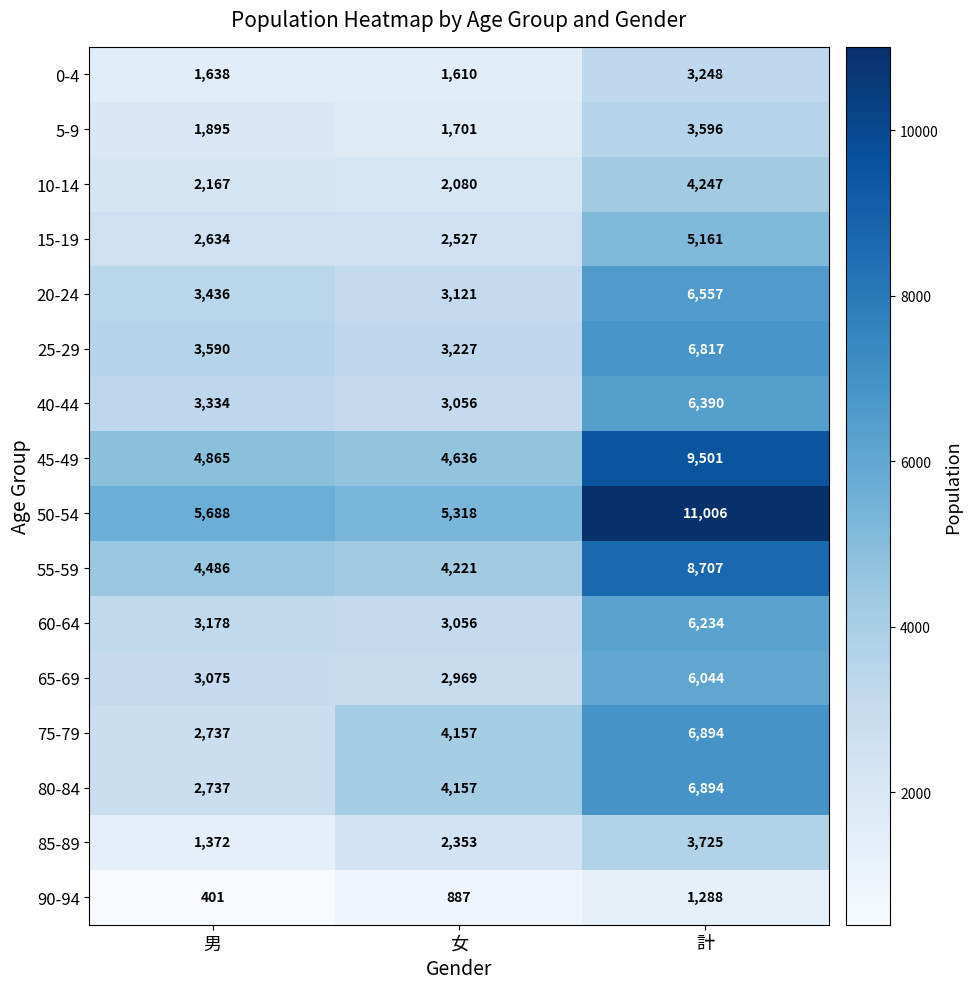

What is the total value across all series at 男?

47233